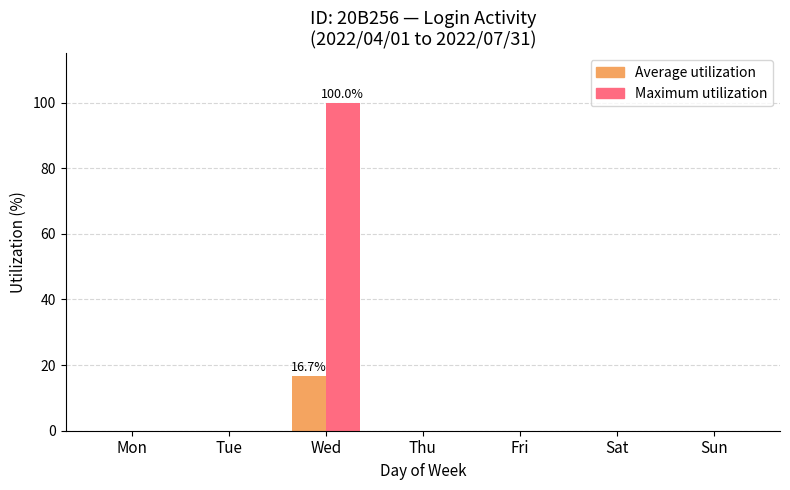

Which series changed the most between Wed and Sun?

Maximum utilization